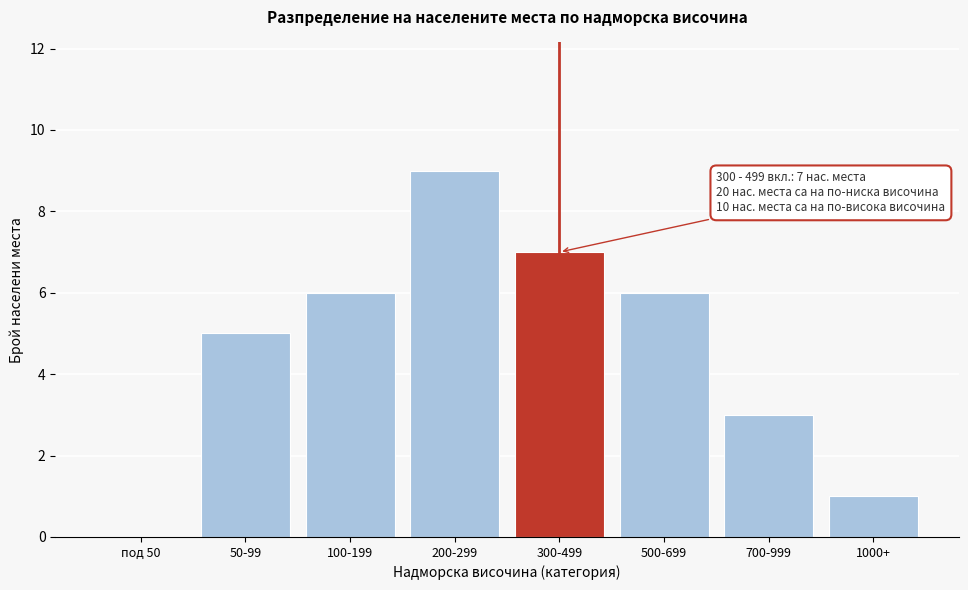

Reading right to left, extract all data points from this chart.

1000+=1	700-999=3	500-699=6	300-499=7	200-299=9	100-199=6	50-99=5	под 50=0